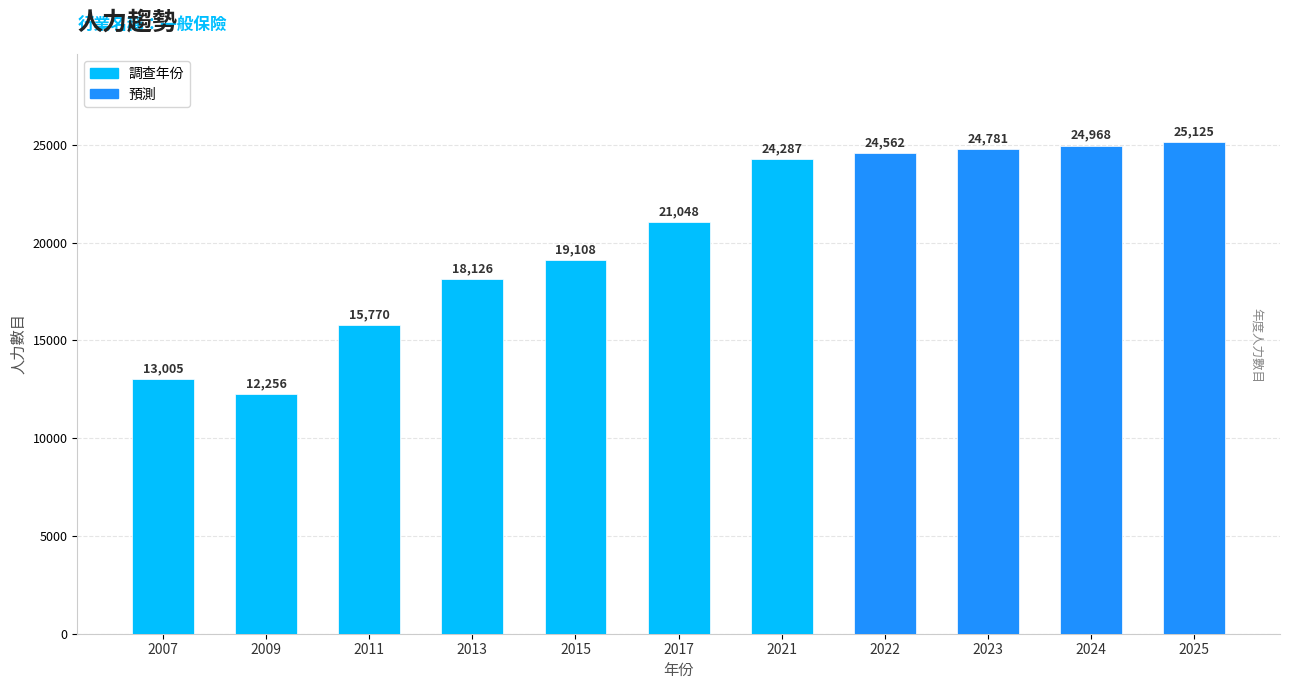

Are the bars horizontal?

No